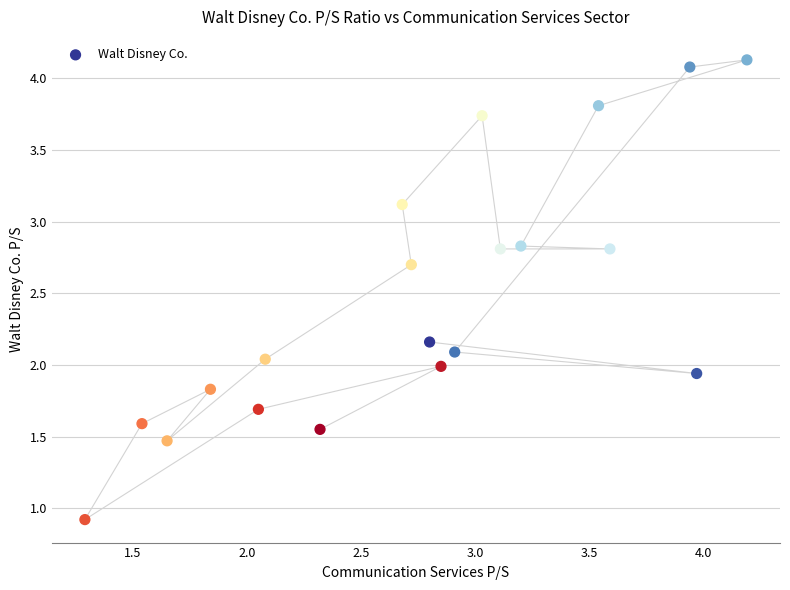

What is the range of Y values (max minus min)?

3.2